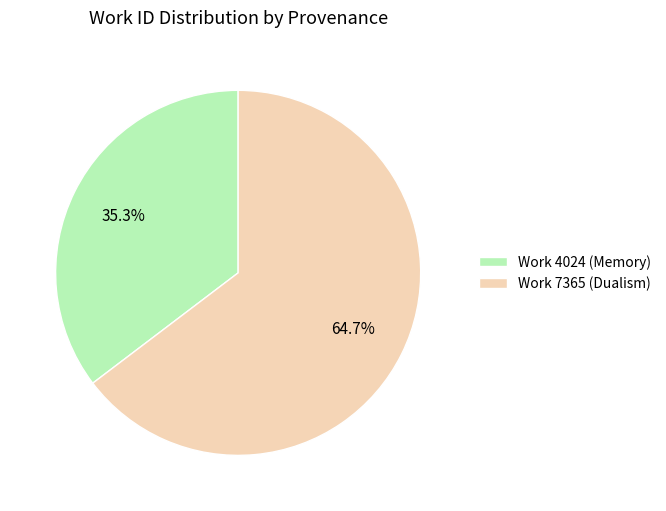

Does Work 4024 (Memory) represent more than half of the total?

No